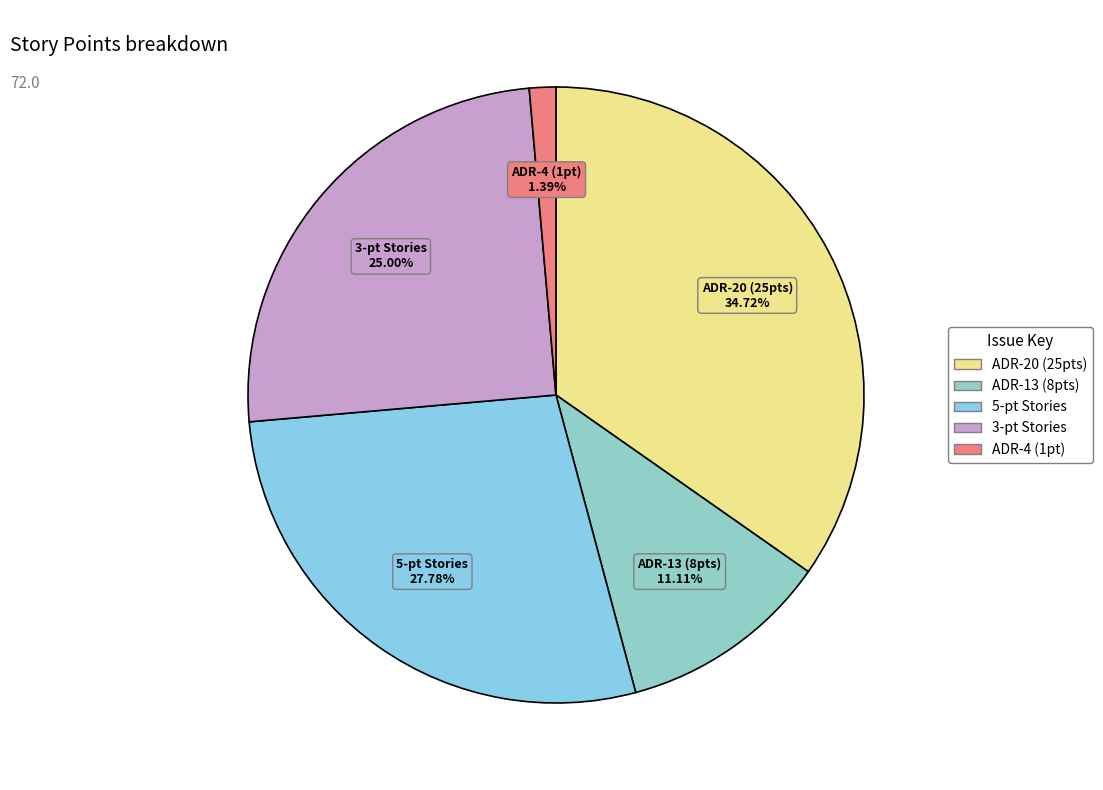

Count the number of slices in the pie.

5